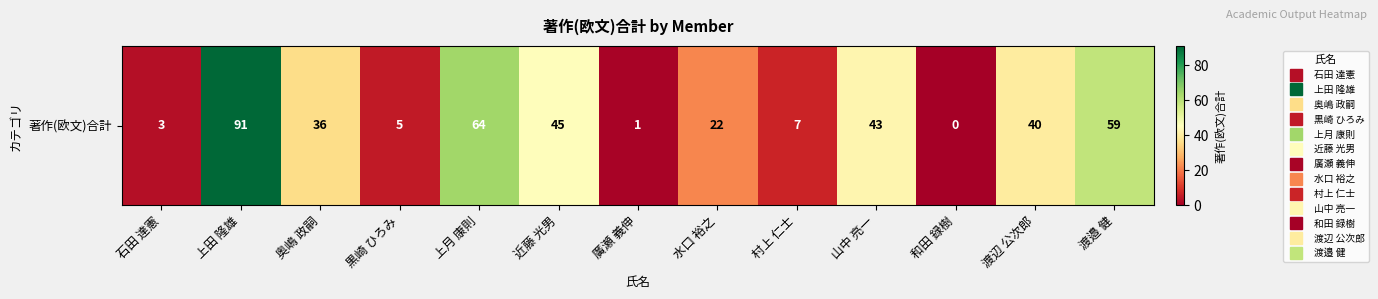

What is the change in value from 上月 康則 to 渡辺 公次郎?

-24